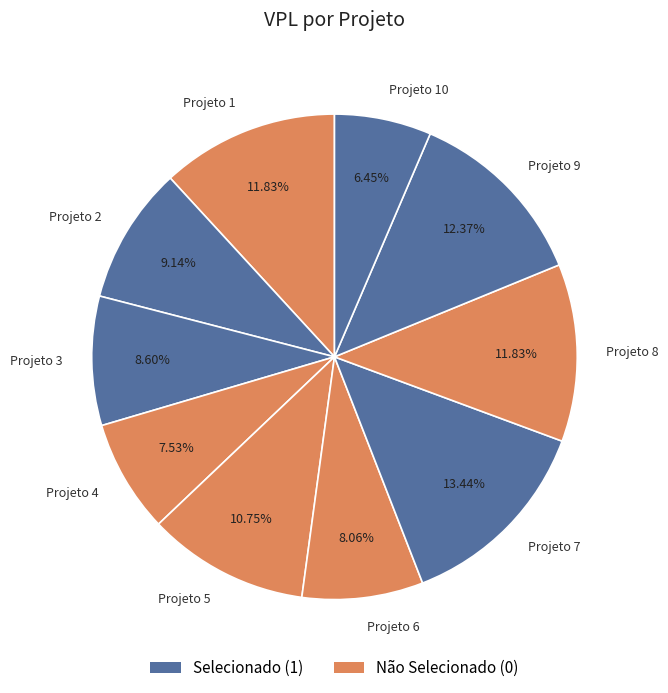

What is the largest slice in the pie chart?

Projeto 7